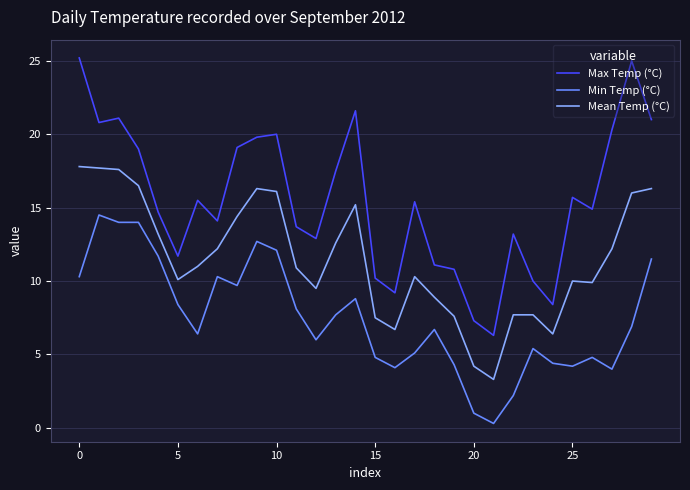

True or false: Min Temp (°C) and Max Temp (°C) intersect in this chart.

False